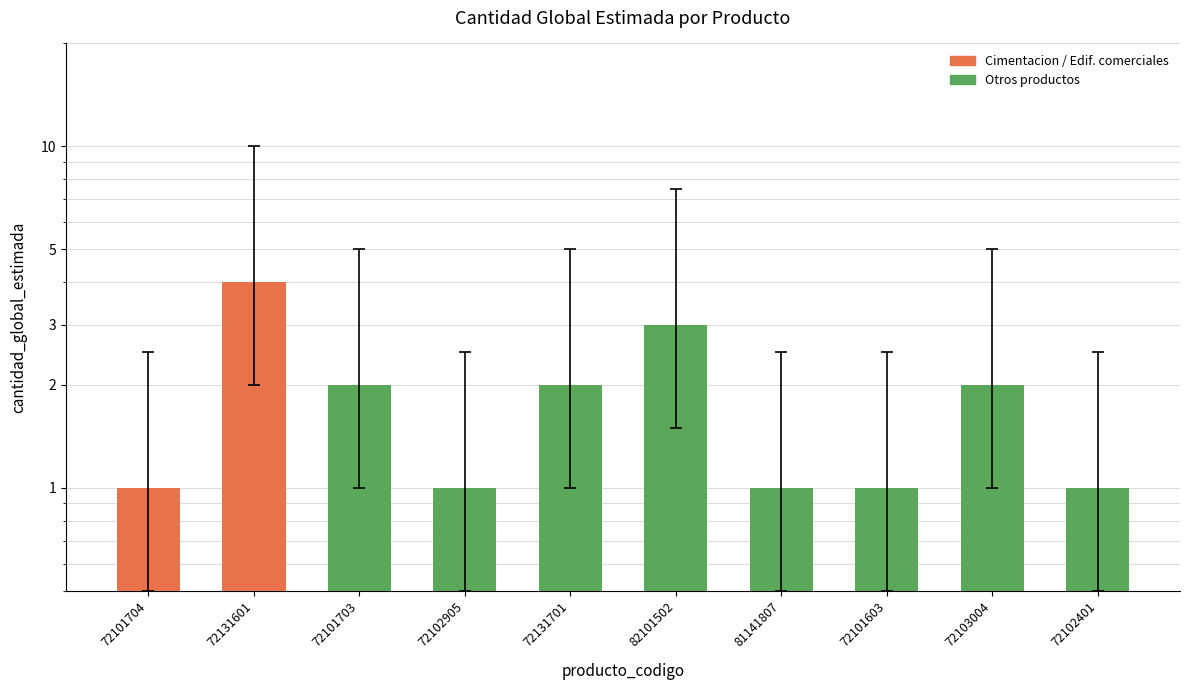

List the labels in order of value, largest first.

72131601, 82101502, 72101703, 72131701, 72103004, 72101704, 72102905, 81141807, 72101603, 72102401